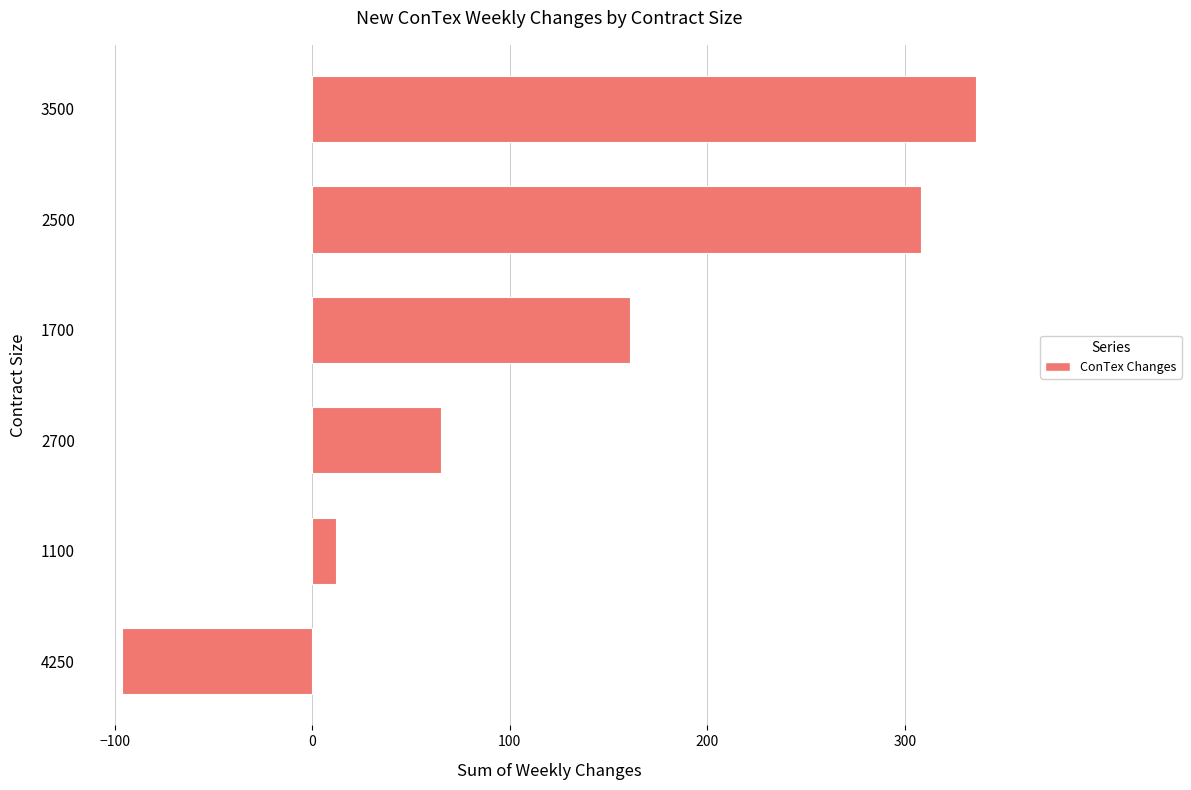

Are the bars grouped side by side (vs. stacked)?

No